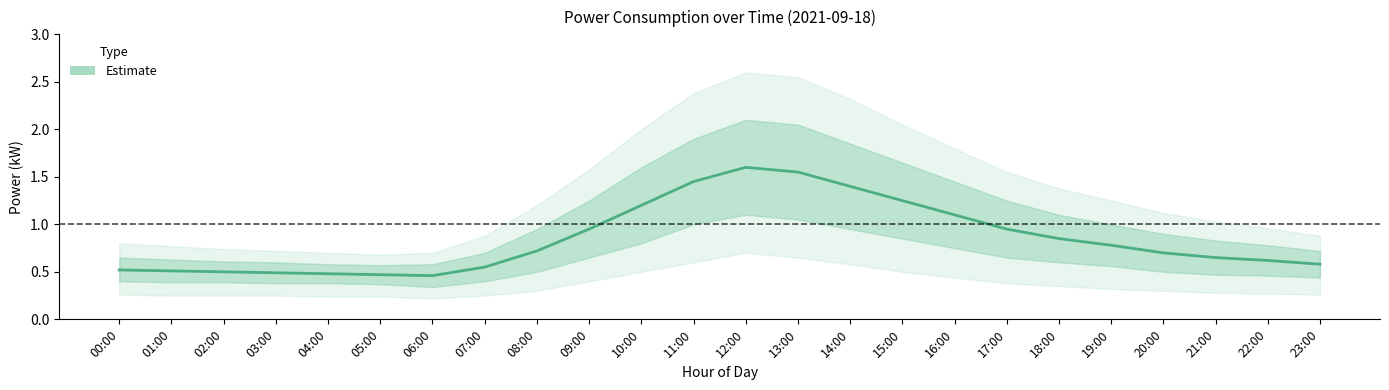

At which category does the data reach its first local peak?

12:00